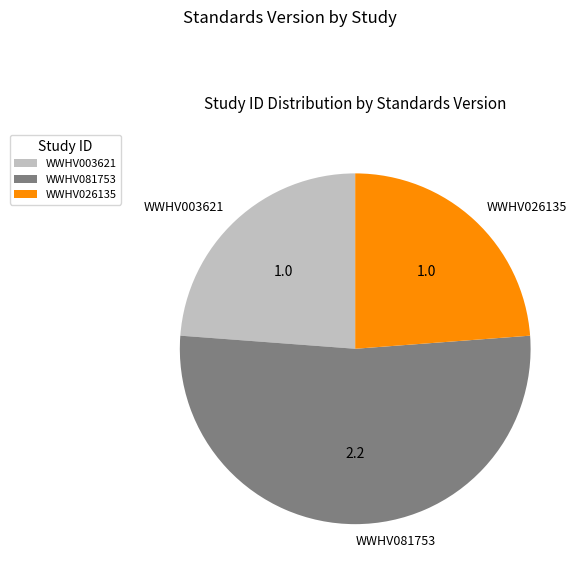

Is WWHV081753 the majority of the pie?

Yes